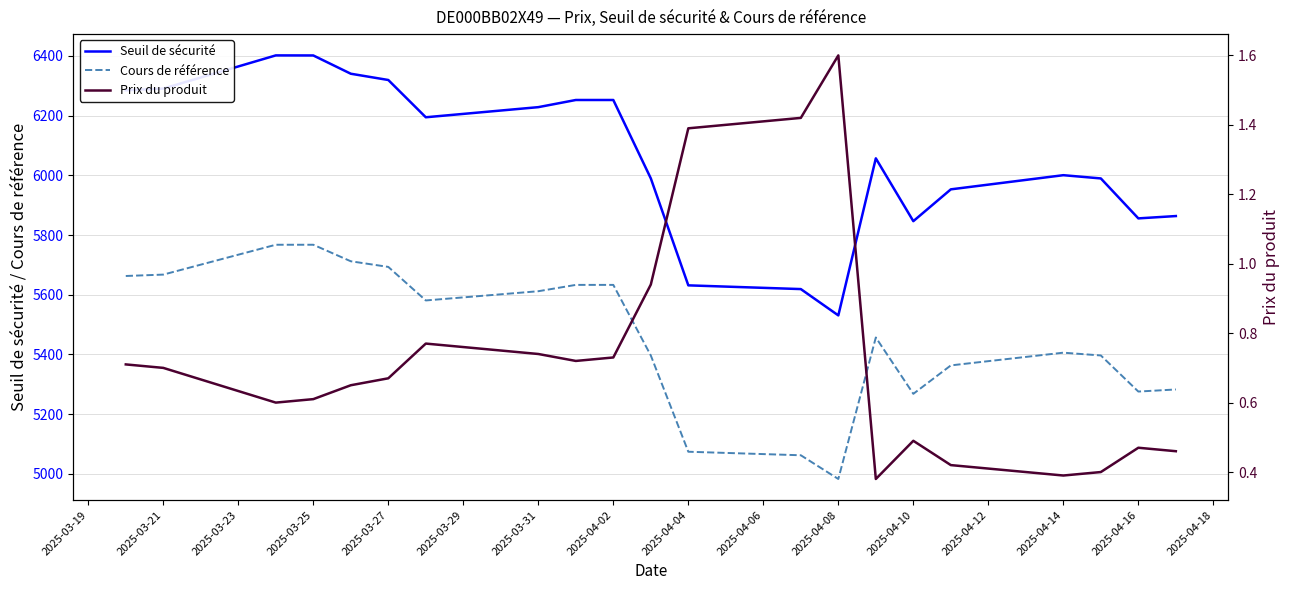

What value does the Seuil de sécurité series have at 2025-04-04?

5631.5